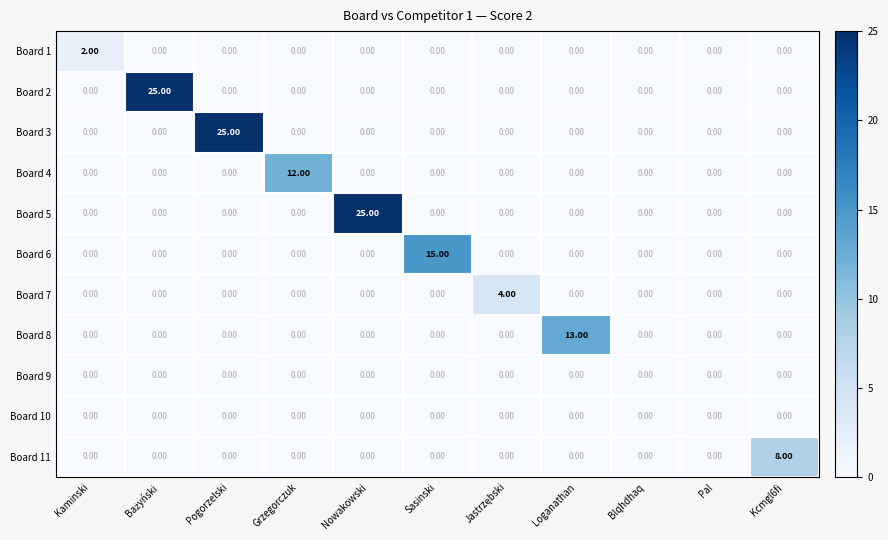

What is the spread (max minus min) of values at Loganathan?

13